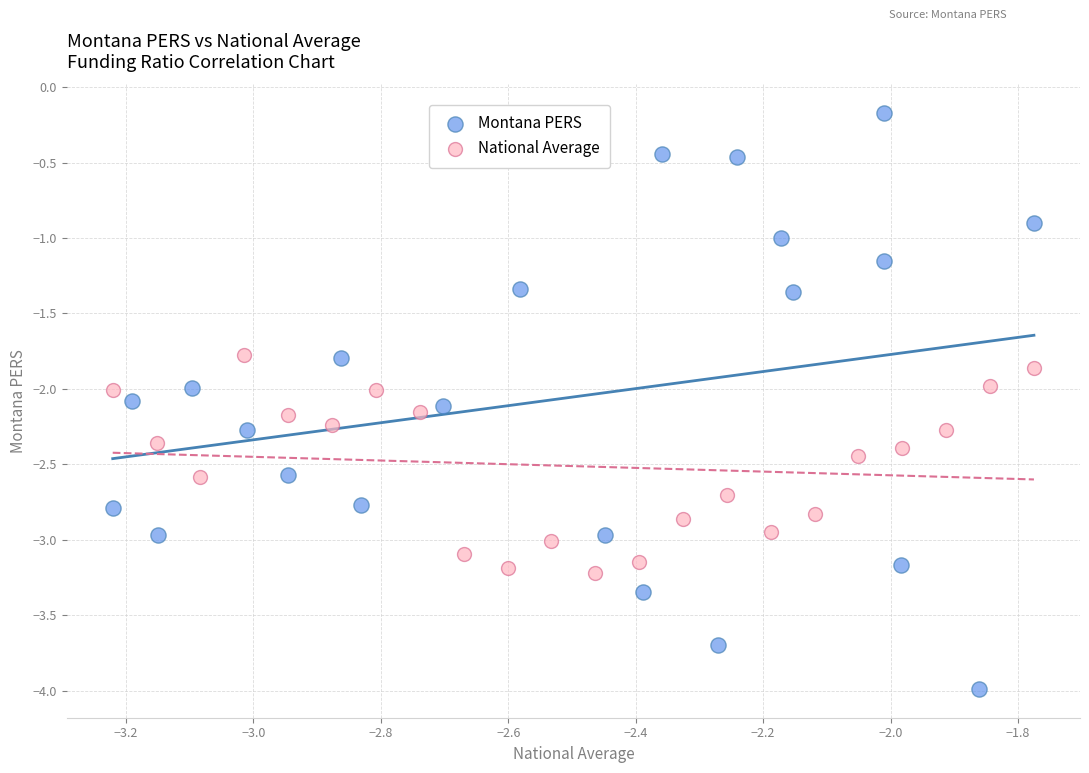

Which series reaches the minimum Y coordinate?

Montana PERS